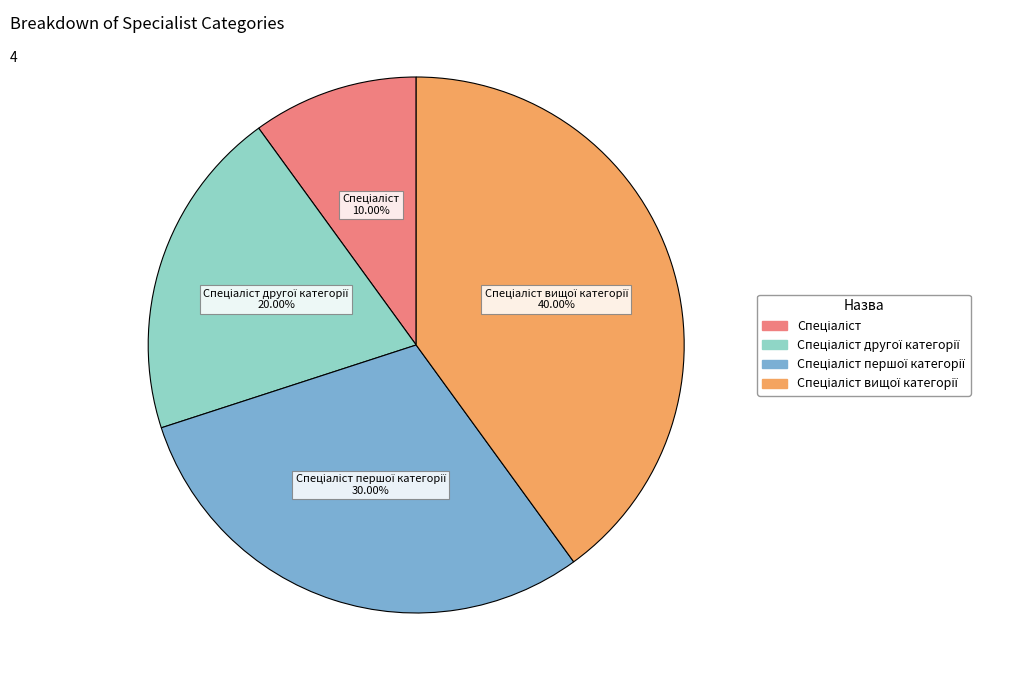

Is there a majority slice in this chart?

No